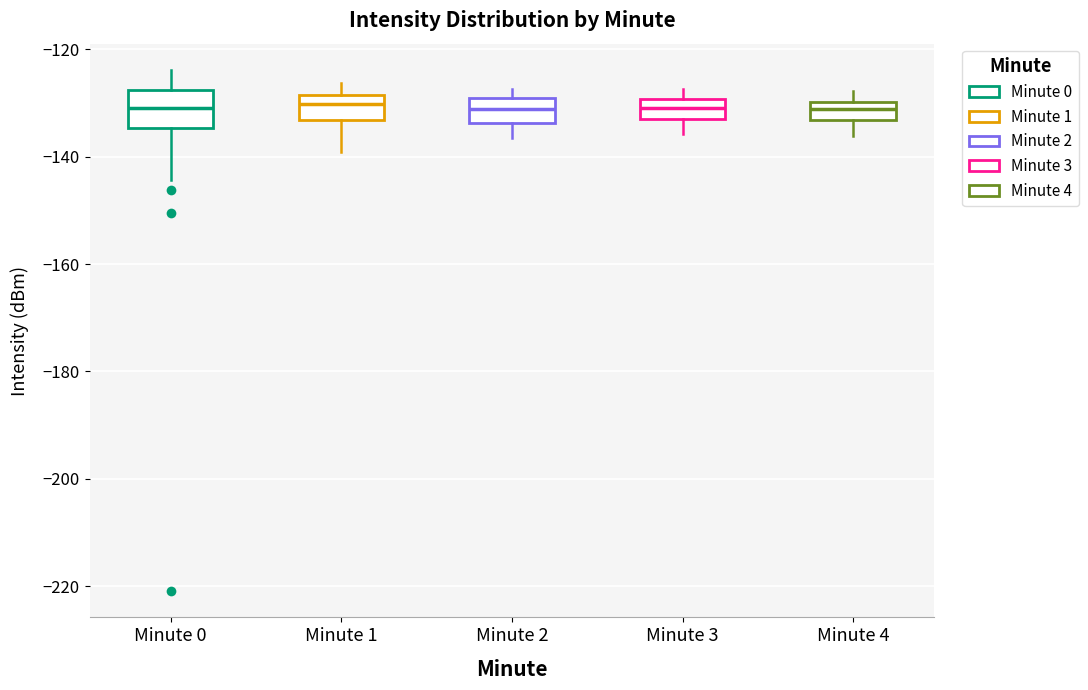

Reading left to right, read every box against the y-axis: the position of its median line, the range the box covers, and the ends of its whiskers. The values are not printed on the chart, so give them approximately, as read against the axis.

Minute 0: median -130, box -134 to -128, whiskers -144 to -124
Minute 1: median -130, box -134 to -128, whiskers -140 to -126
Minute 2: median -132, box -134 to -130, whiskers -136 to -128
Minute 3: median -130 (inside the box), box -132 to -130, whiskers -136 to -128
Minute 4: median -132, box -134 to -130, whiskers -136 to -128